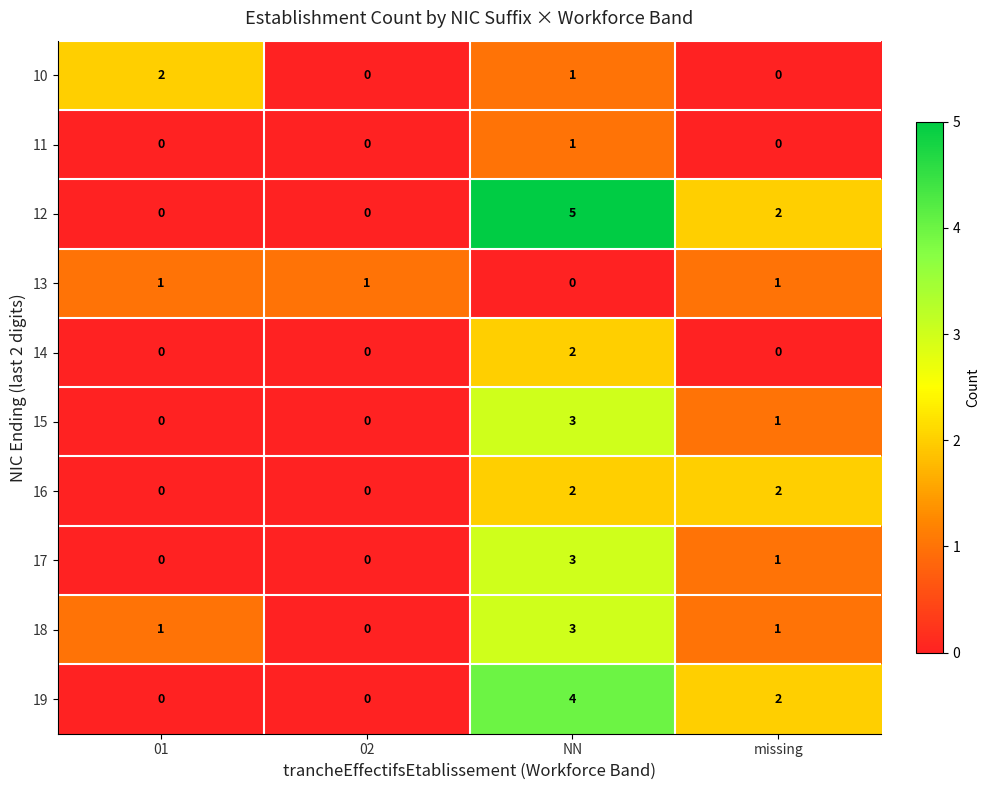

How many data points in 15 are less than 1?

2